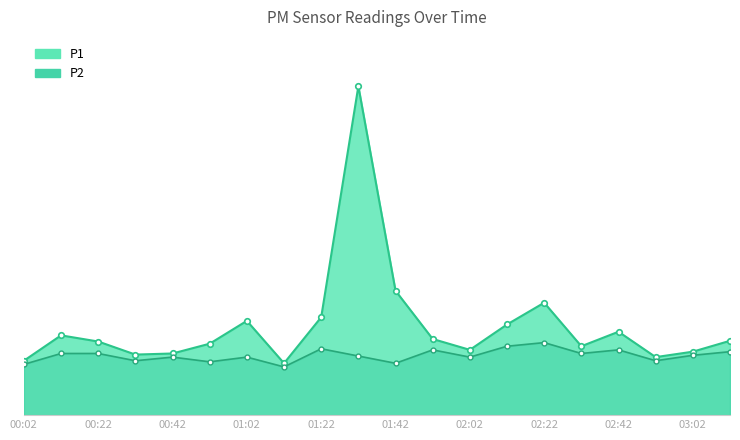

In P1, how many points are higher than both neighbors (excluding endpoints)?

5